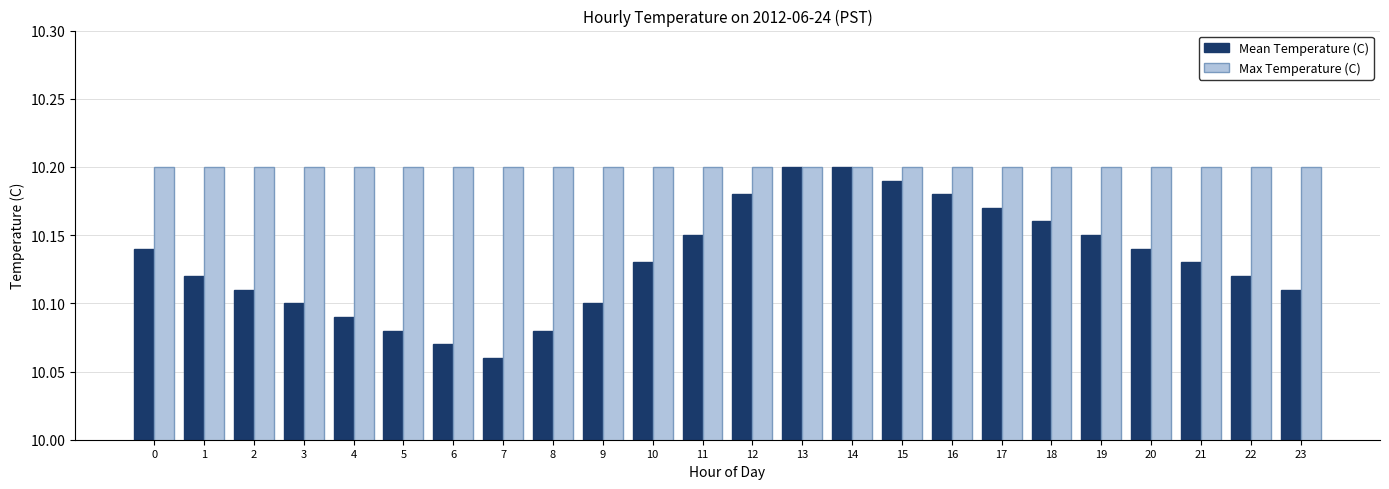

Which series has the largest total across all categories?

Max Temperature (C)